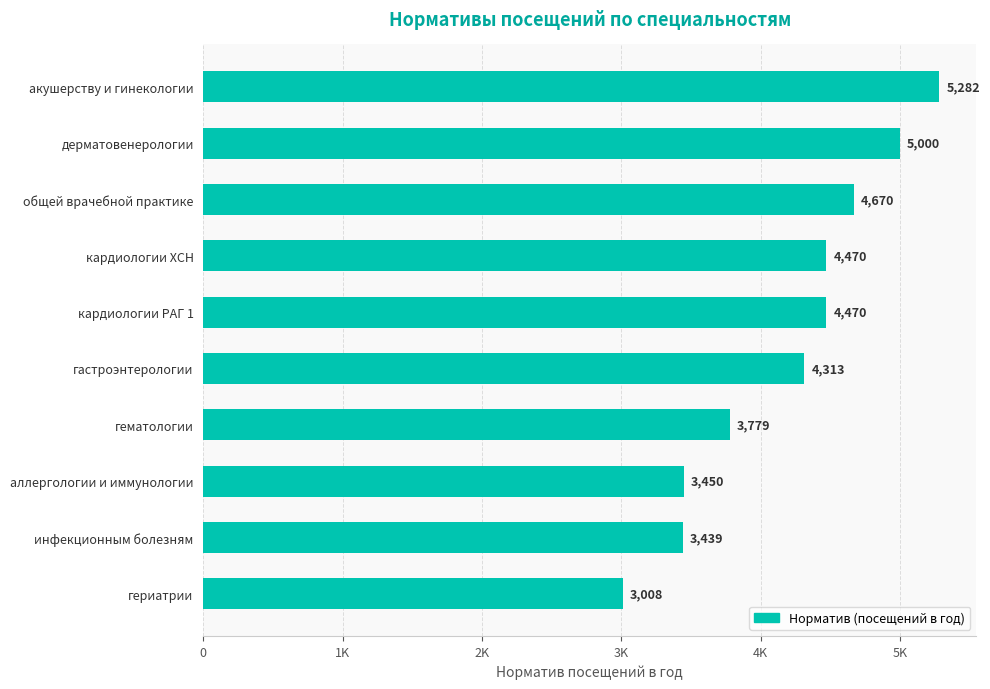

Are the bars horizontal?

Yes